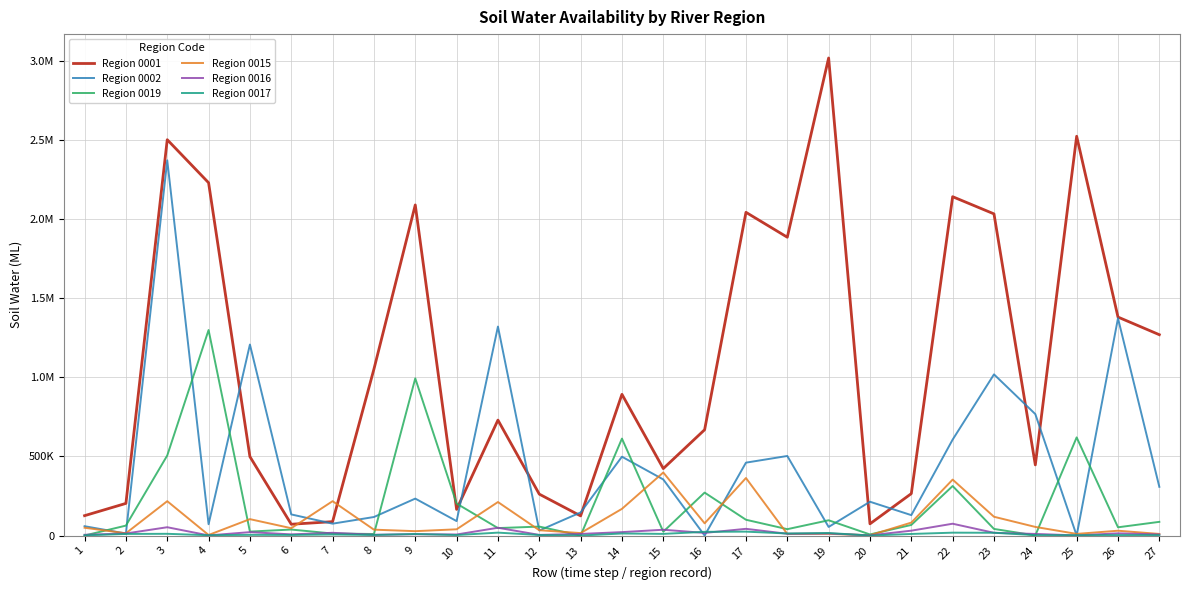

Does the chart have visible grid lines?

Yes